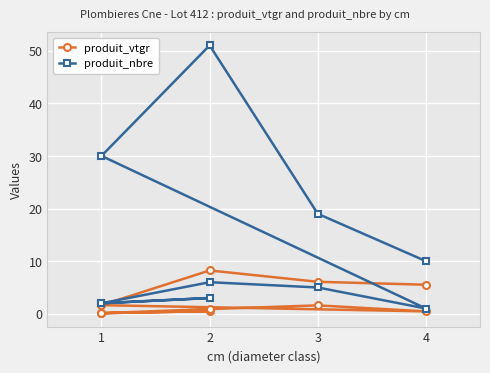

In produit_vtgr, how many points are higher than both neighbors (excluding endpoints)?

3